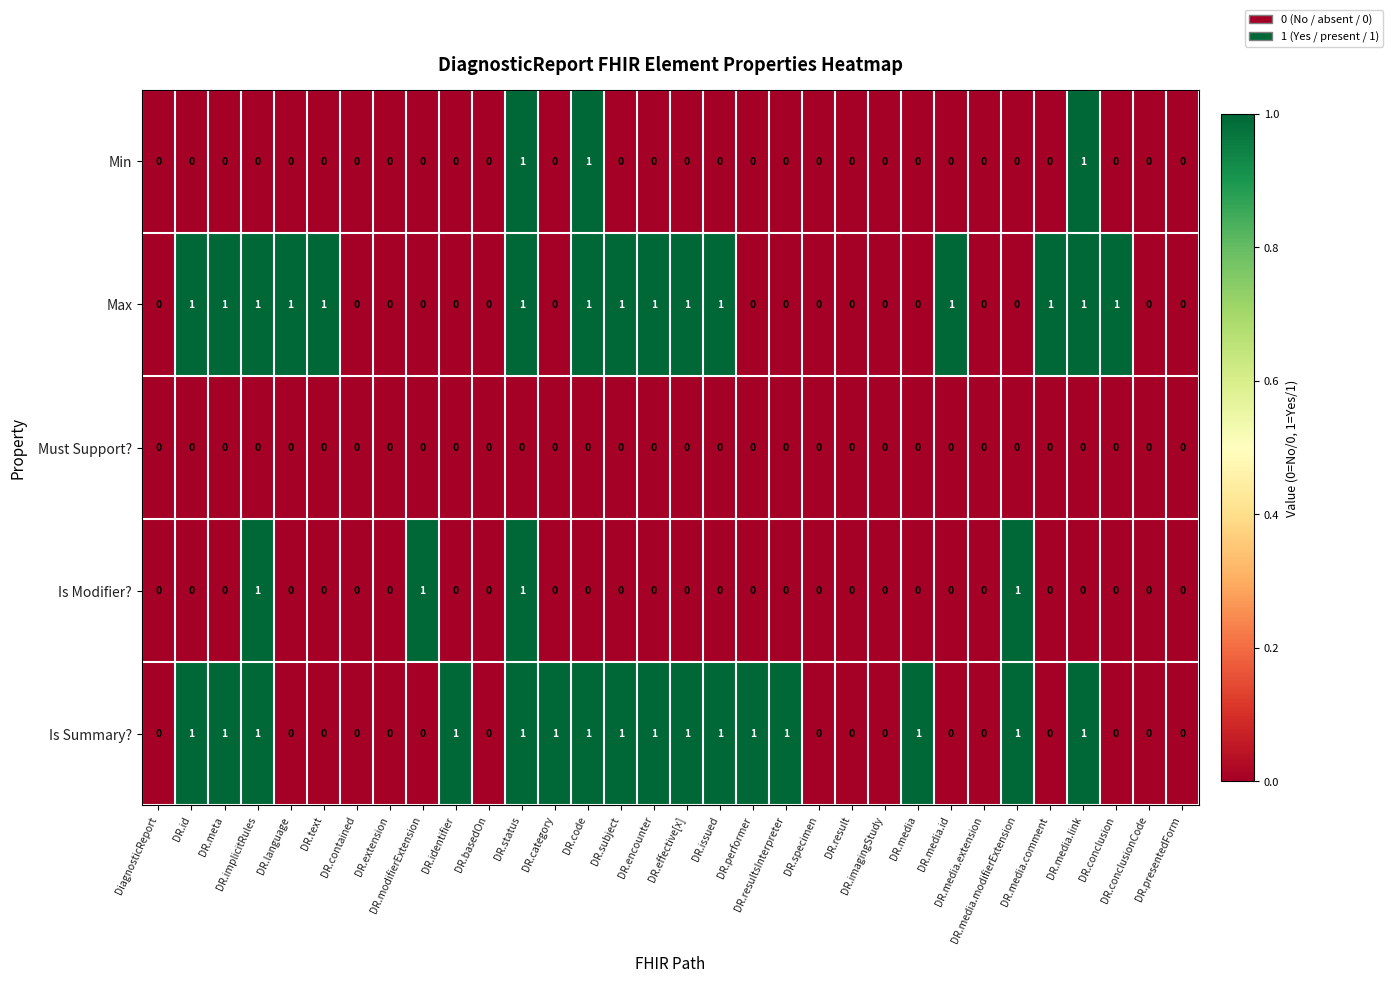

How many distinct data groups are displayed?

5